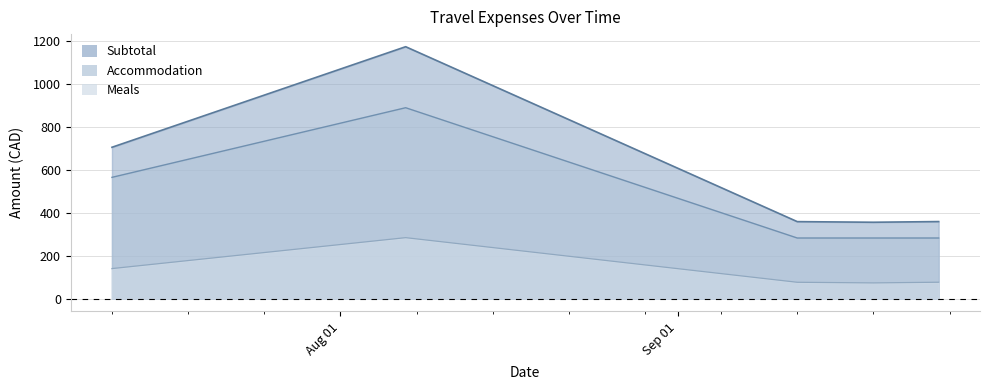

True or false: Subtotal has more than 2 points higher than both neighbors.

False